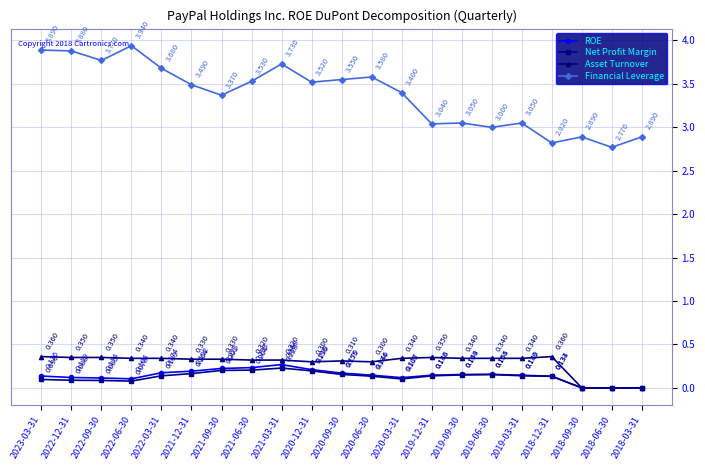

True or false: ROE and Financial Leverage cross at least once.

False